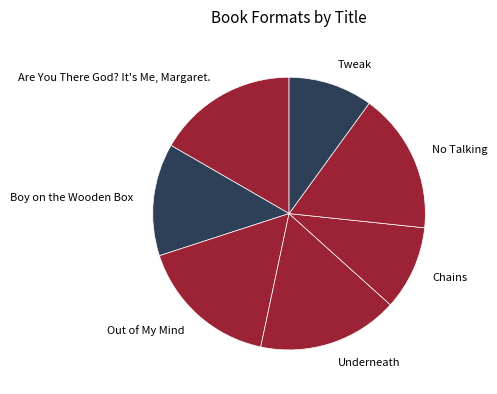

The No Talking slice represents 17% of the pie. True or false?

True